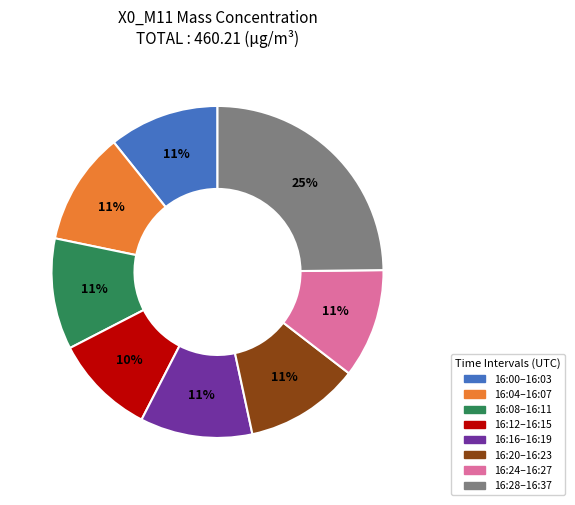

To the nearest percent, what is the difference between the largest and smallest slice percentages?

15%